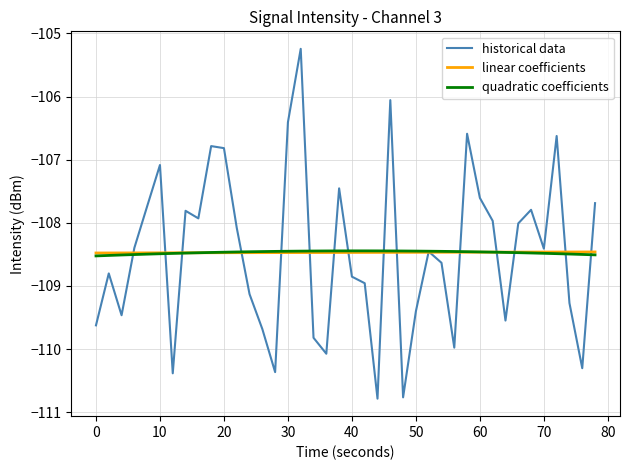

Which series has the widest spread of values?

historical data